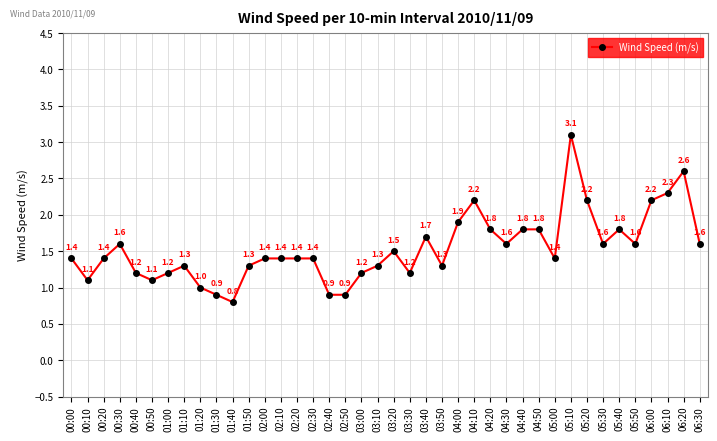

Where is the first local minimum?

00:10